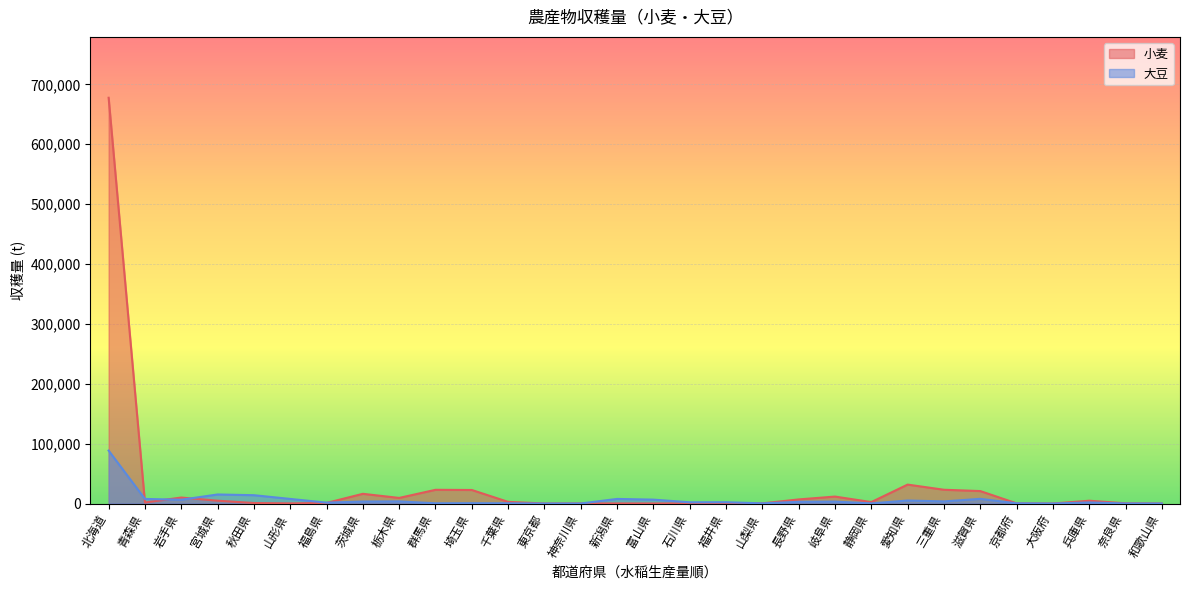

At 東京都, list the series in order from smallest to largest.

大豆, 小麦